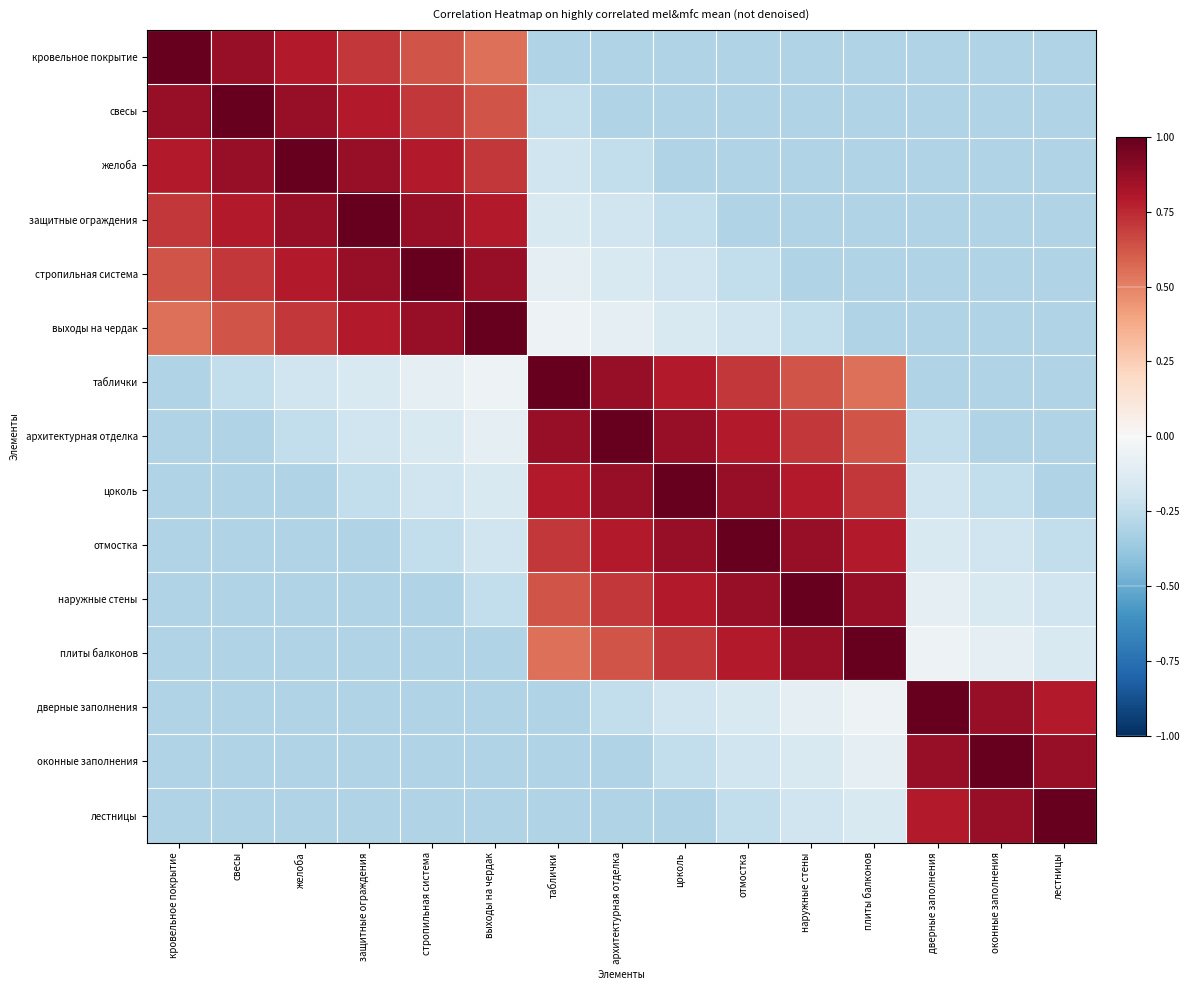

What is the difference between the highest and lowest values at защитные ограждения?

1.3